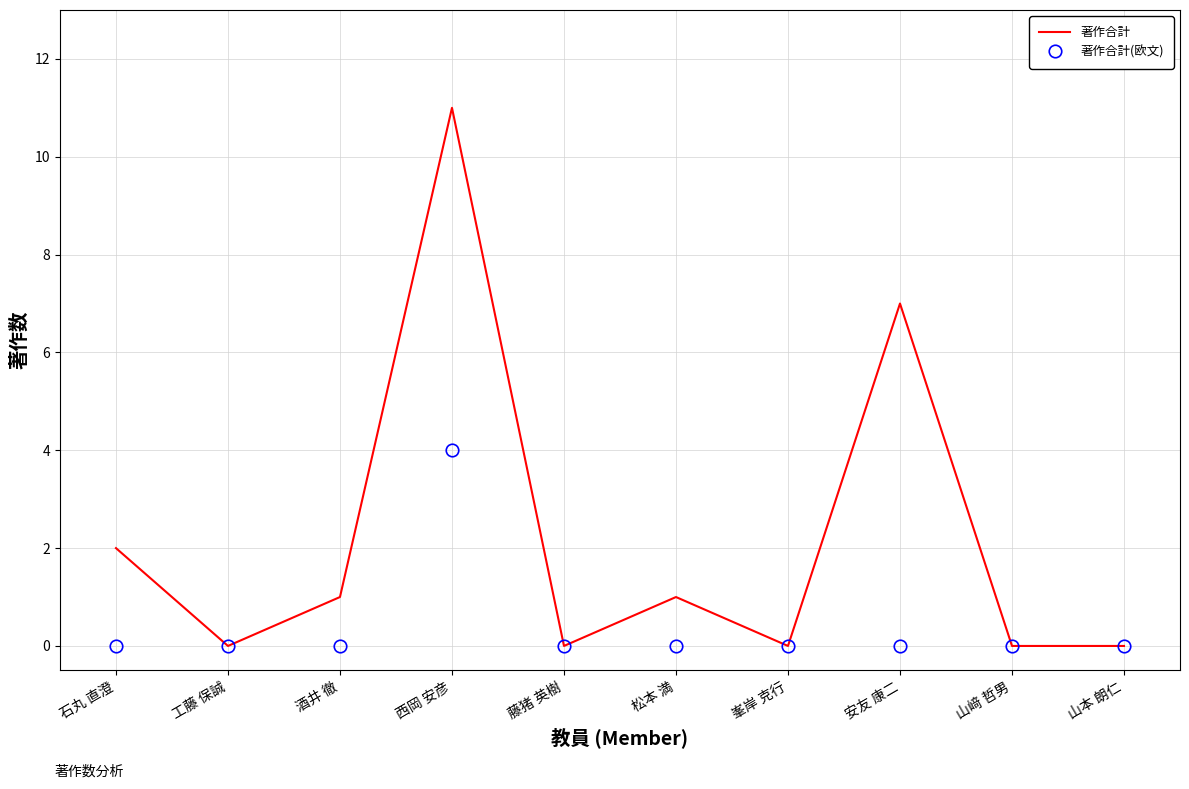

Which category has the highest value in the 著作合計 series?

西岡 安彦